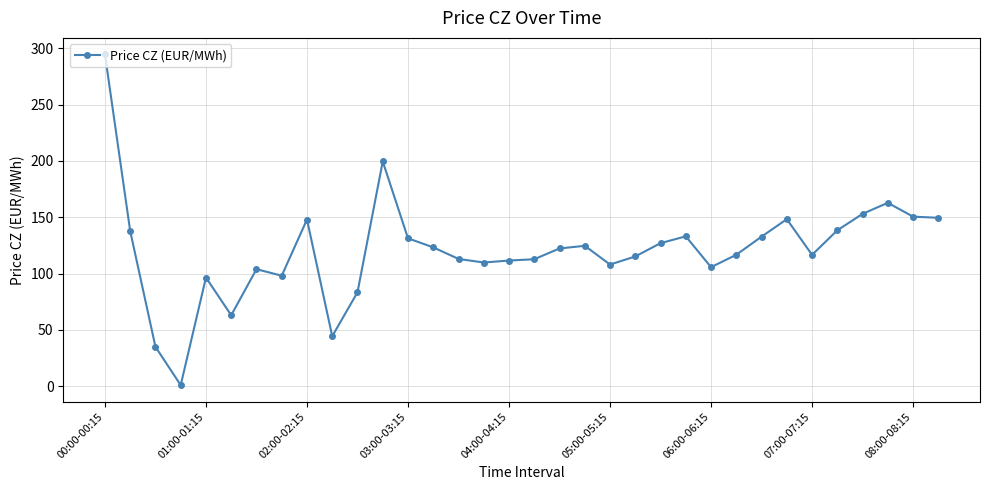

What is the difference between the second highest and minimum values?

198.5